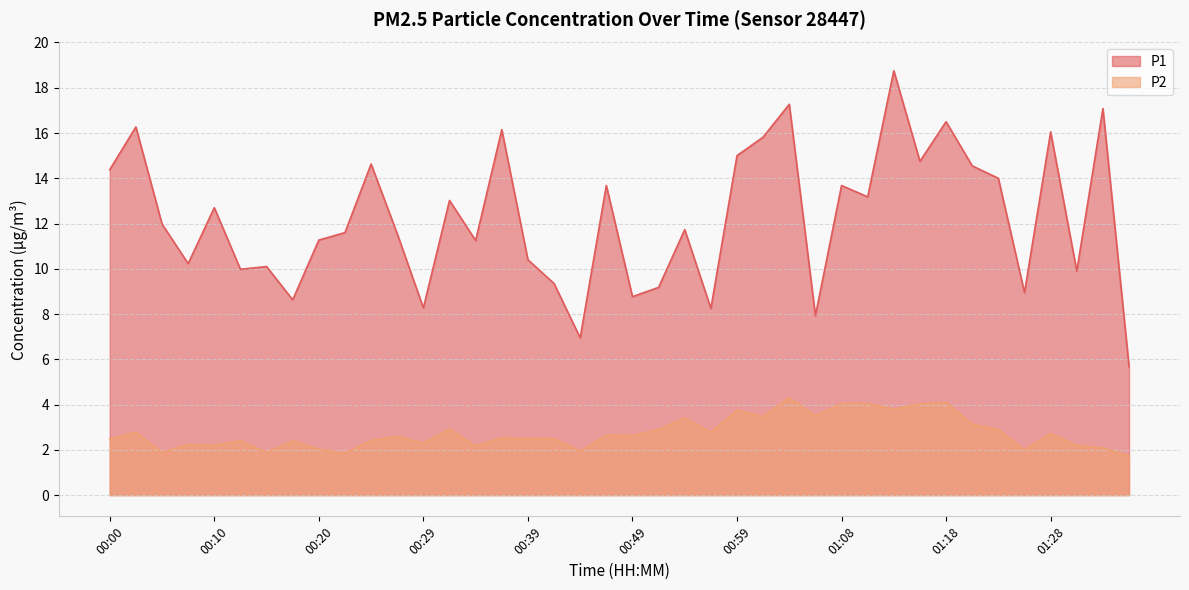

Between 00:17 and 00:29, which series saw the biggest shift?

P1